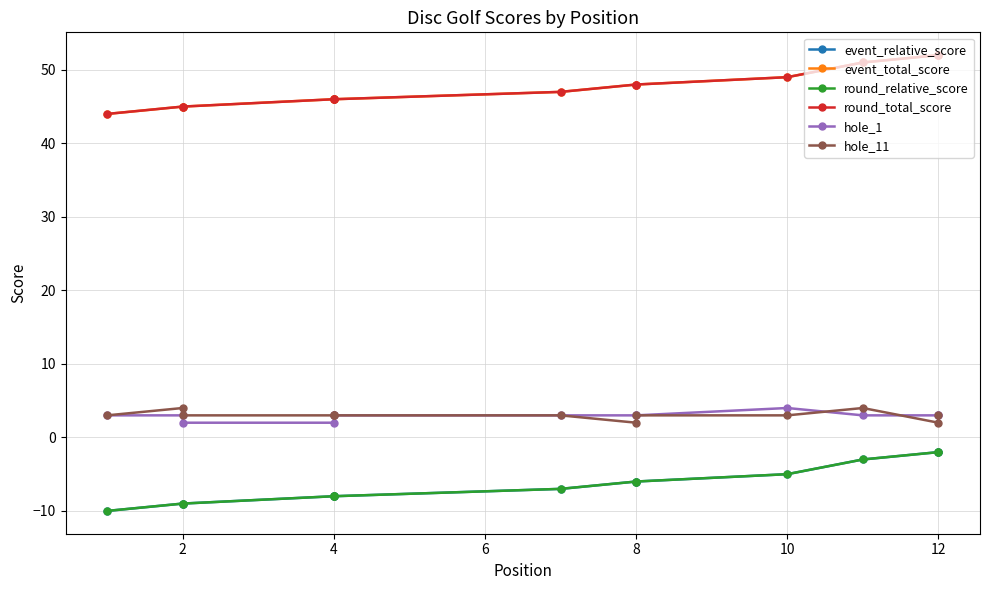

How many values in the hole_1 series are below 3?

2